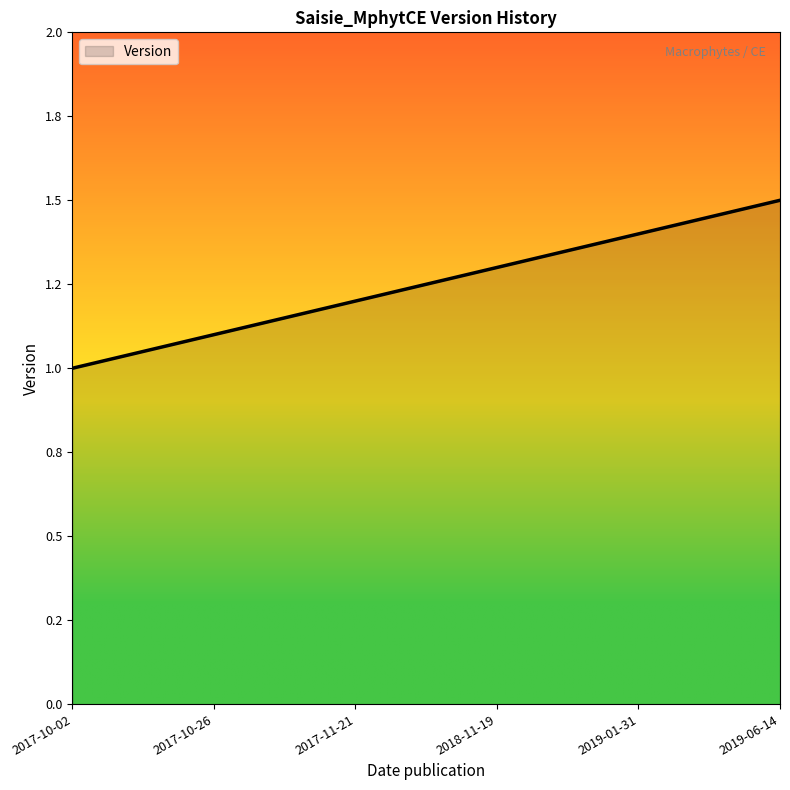

The value at 2017-10-26 is 1.1. True or false?

True